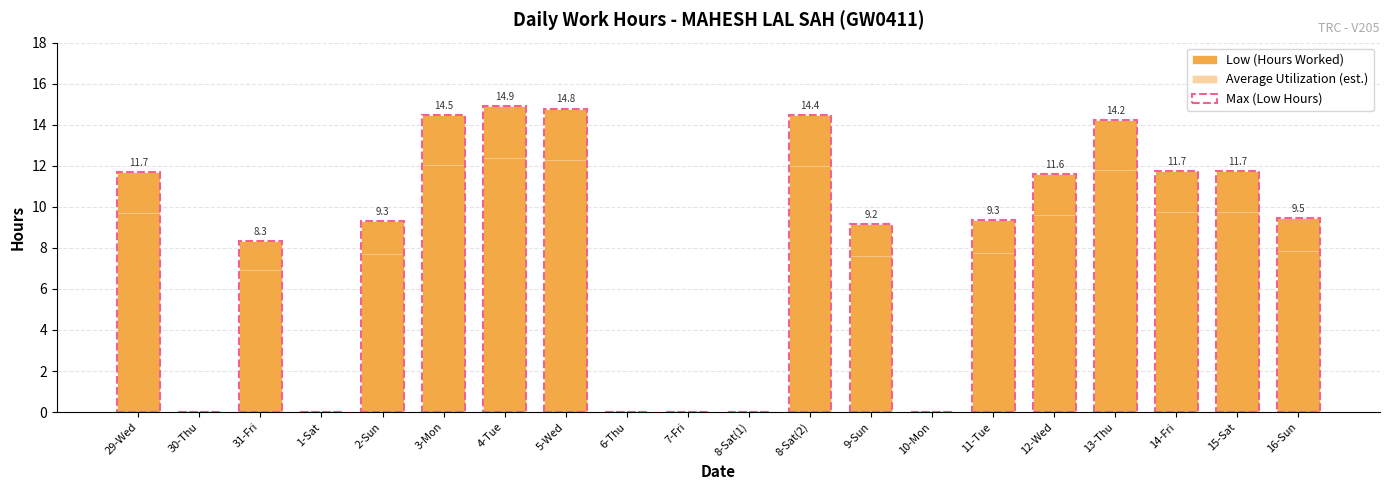

What is the average value of the Average Utilization (est.) series?

6.9